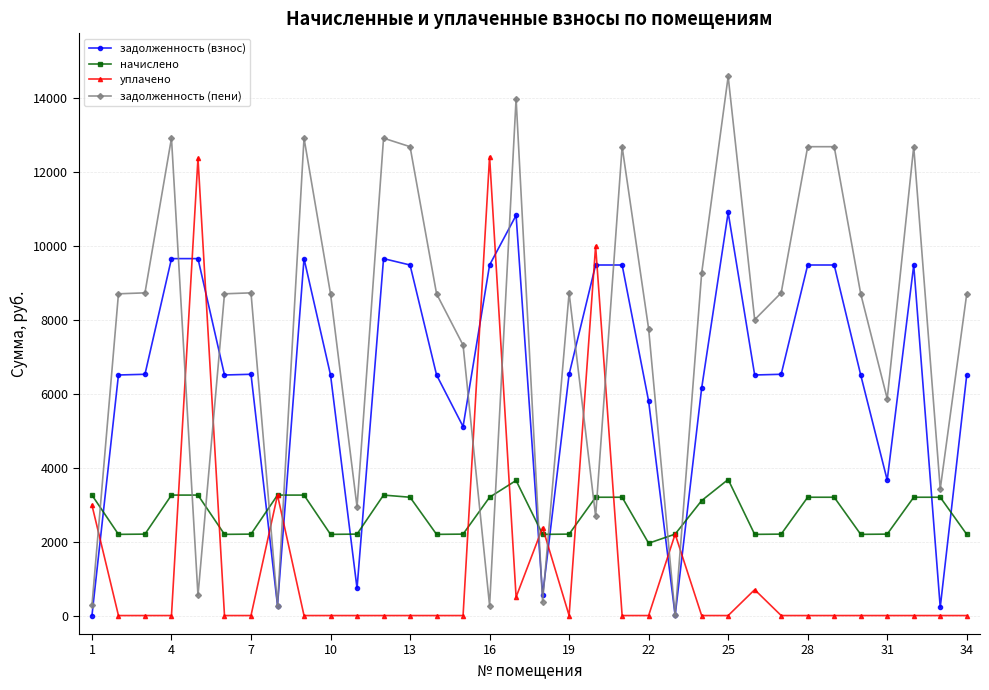

What is the difference between the maximum and second lowest values in the начислено series?

1483.9